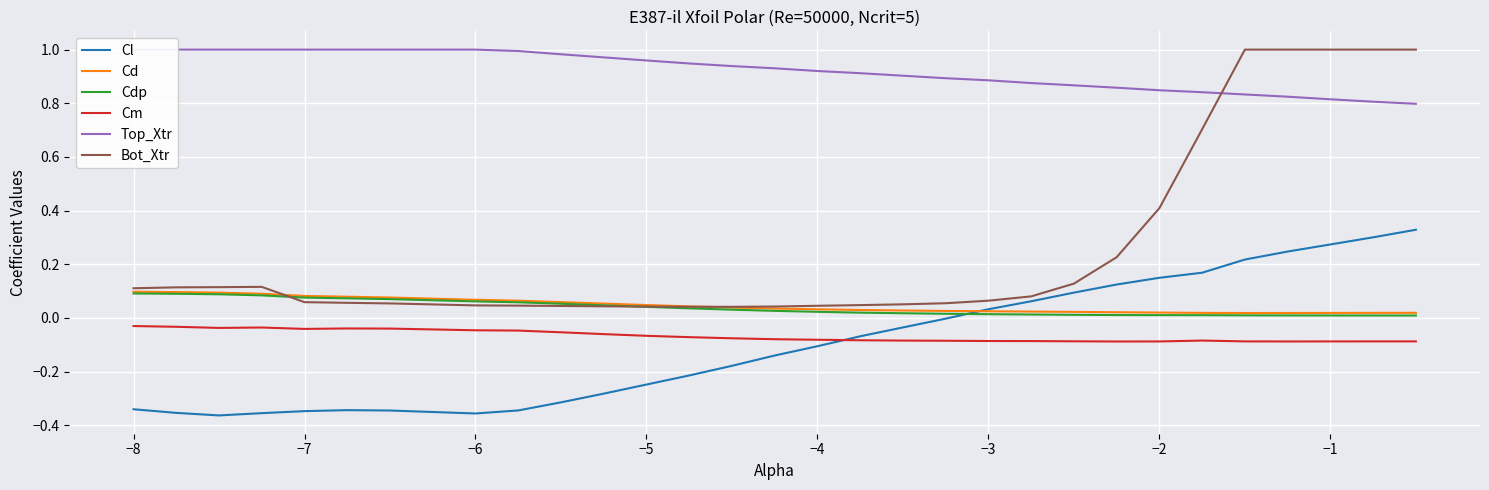

Is it true that Bot_Xtr equals 1.0 at −1?

True